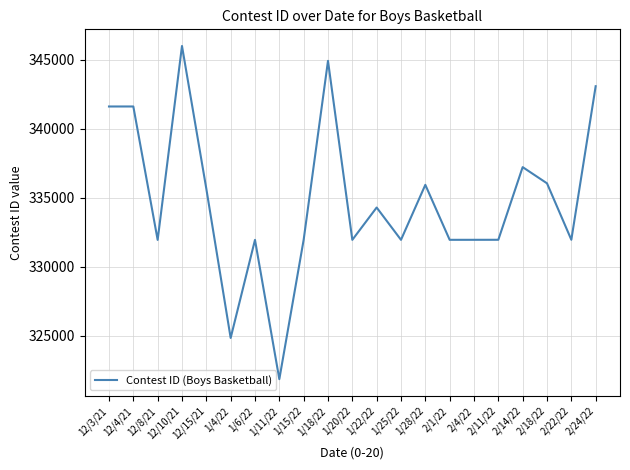

Which label corresponds to the largest value in the chart?

12/10/21